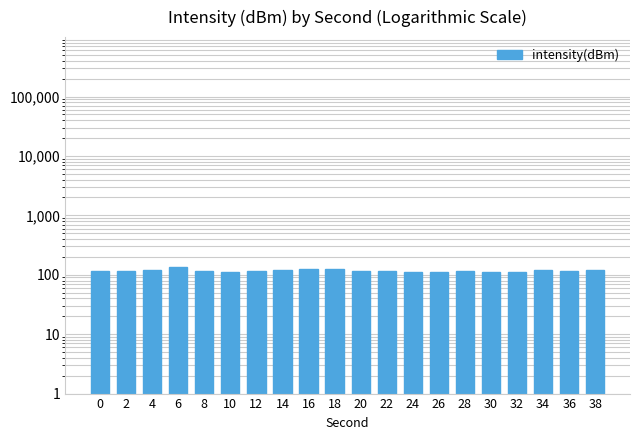

What is the change in value from 22 to 38?

+4.3